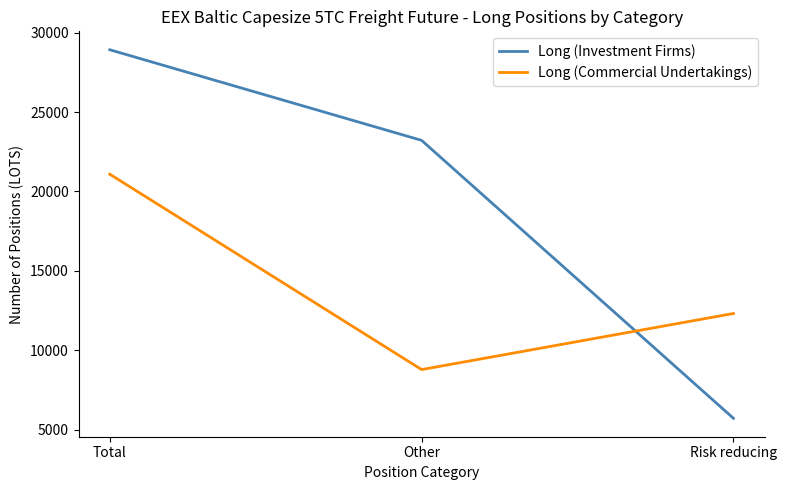

True or false: Long (Commercial Undertakings) has a value of 8775.7 at Other.

True